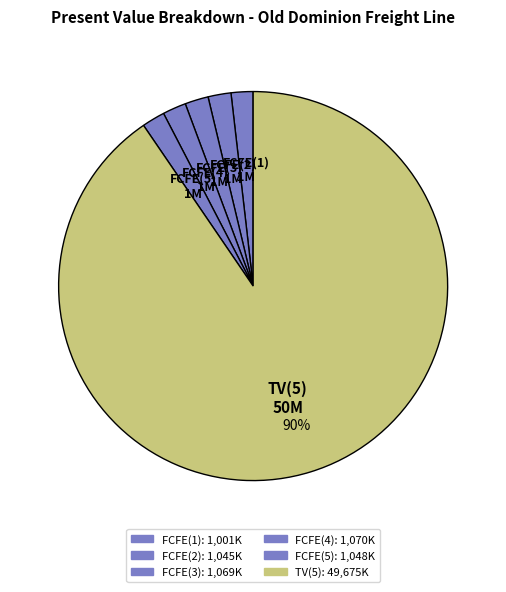

How many segments does this pie chart have?

6